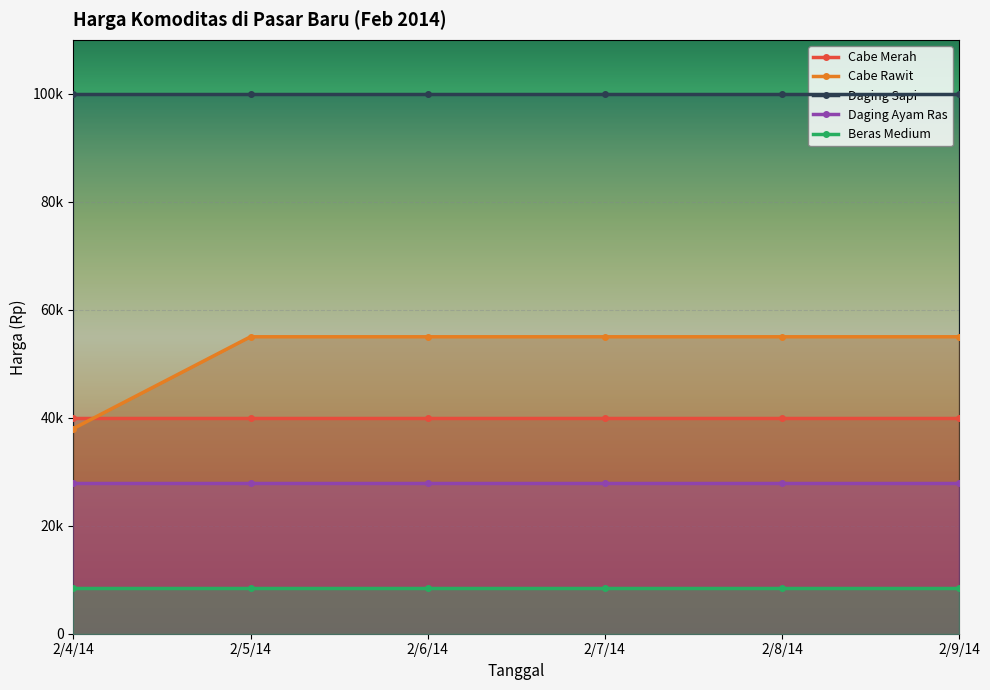

Rank the categories by Cabe Merah value from highest to lowest.

2/4/14, 2/5/14, 2/6/14, 2/7/14, 2/8/14, 2/9/14